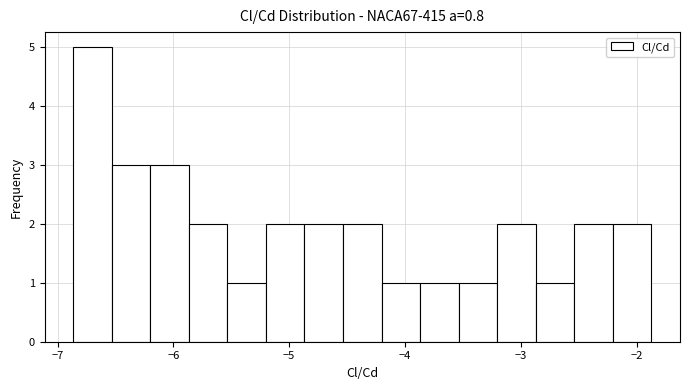

Read against the x-axis, roughly where is the centre of the tallest bar?

-6.7